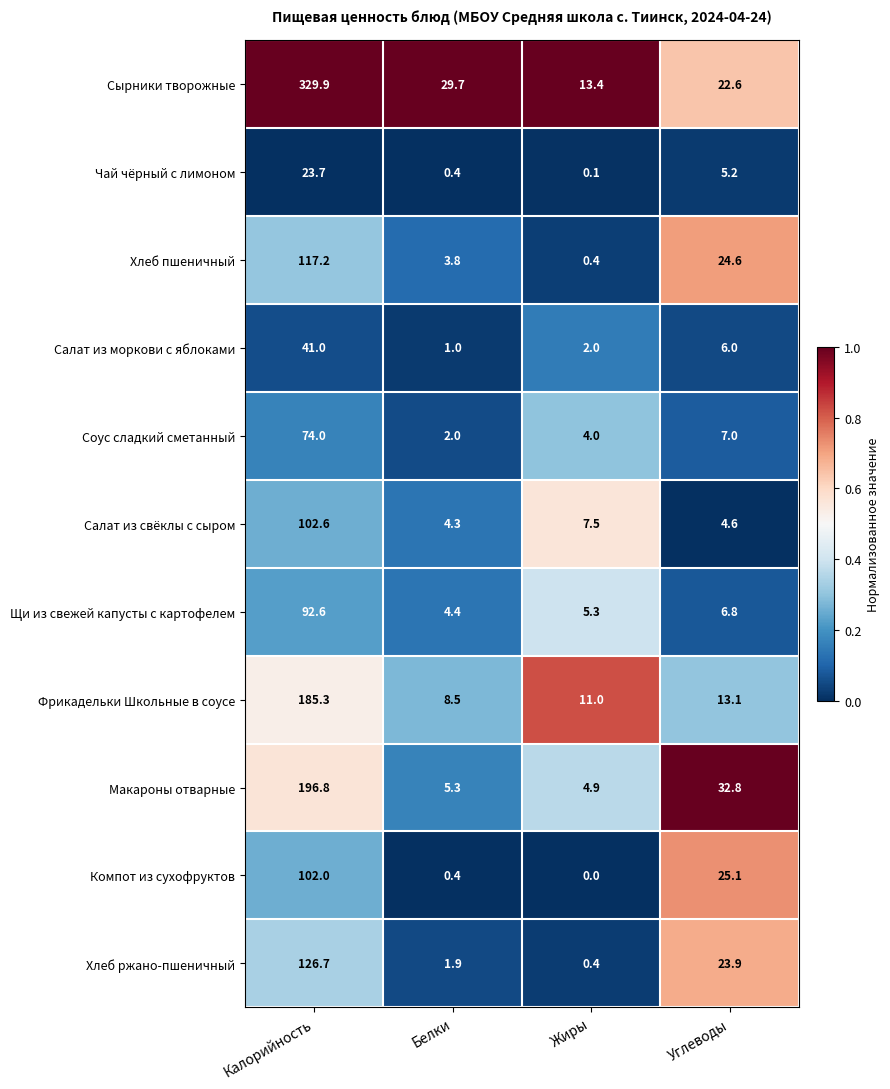

What is the spread (max minus min) of values at Калорийность?

306.2